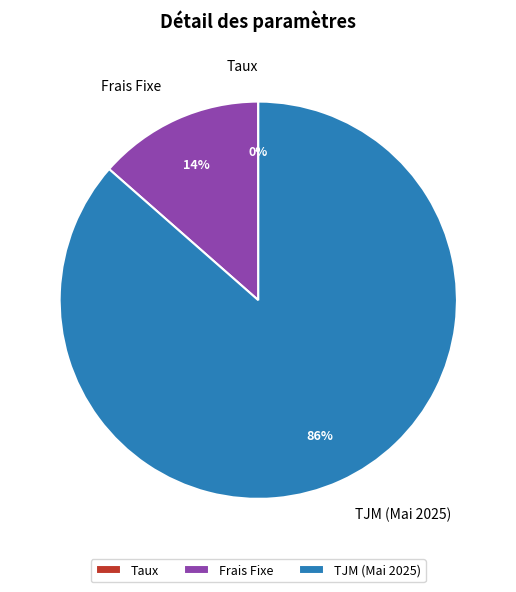

Which category has the biggest portion of the pie?

TJM (Mai 2025)